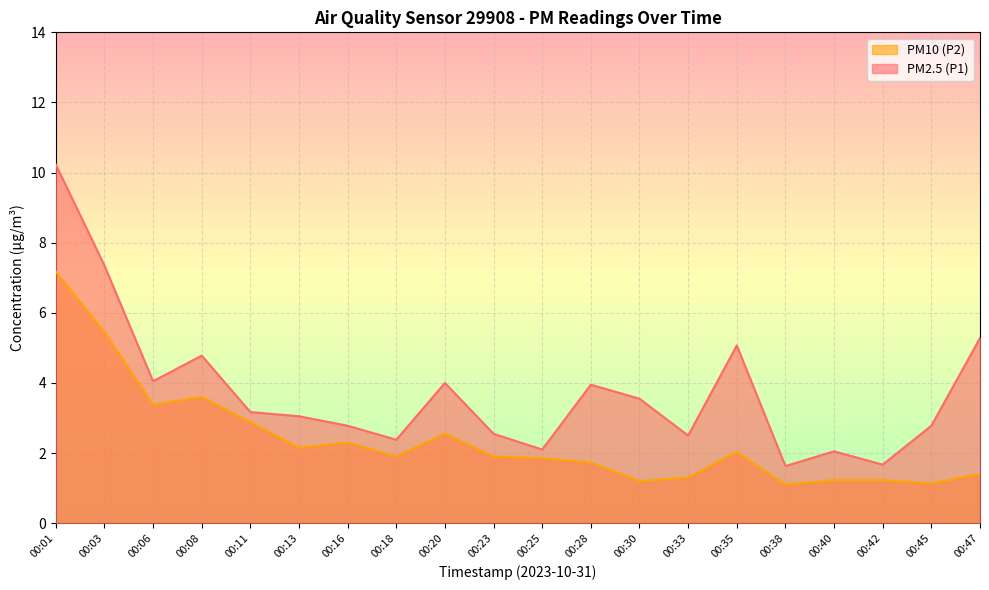

Which series has the largest range (max minus min)?

PM2.5 (P1)